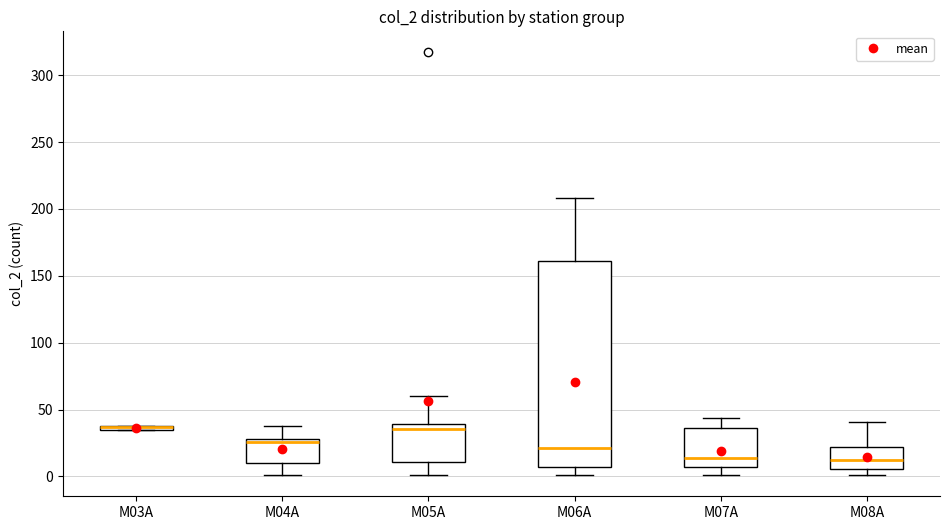

Comparing the boxes themselves (not the whiskers), which one is the tallest?

M06A